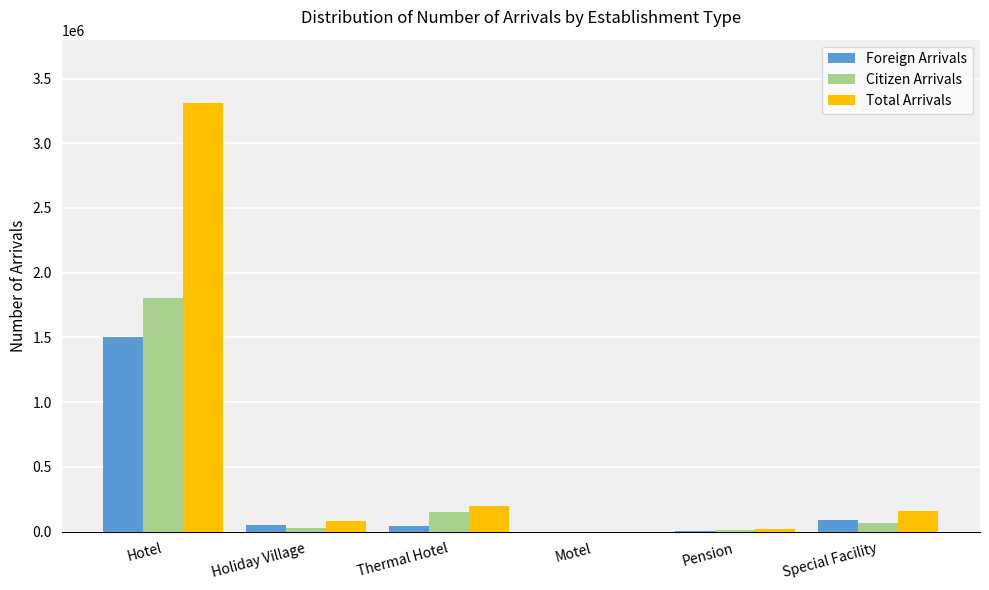

Read the Total Arrivals value at Hotel.

3307664